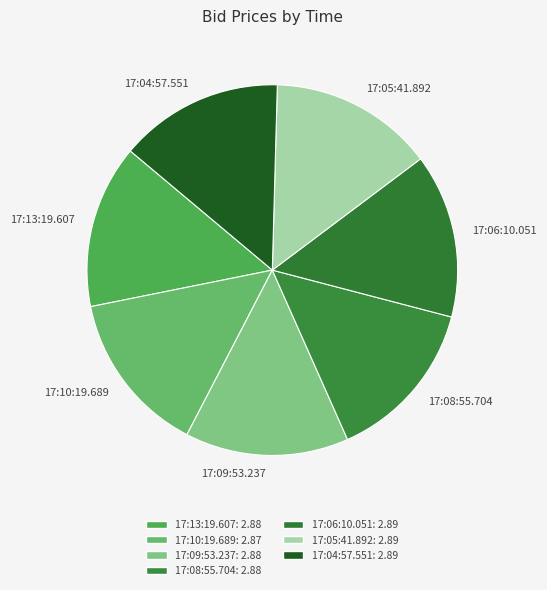

True or false: 17:08:55.704 accounts for 23% of the total.

False